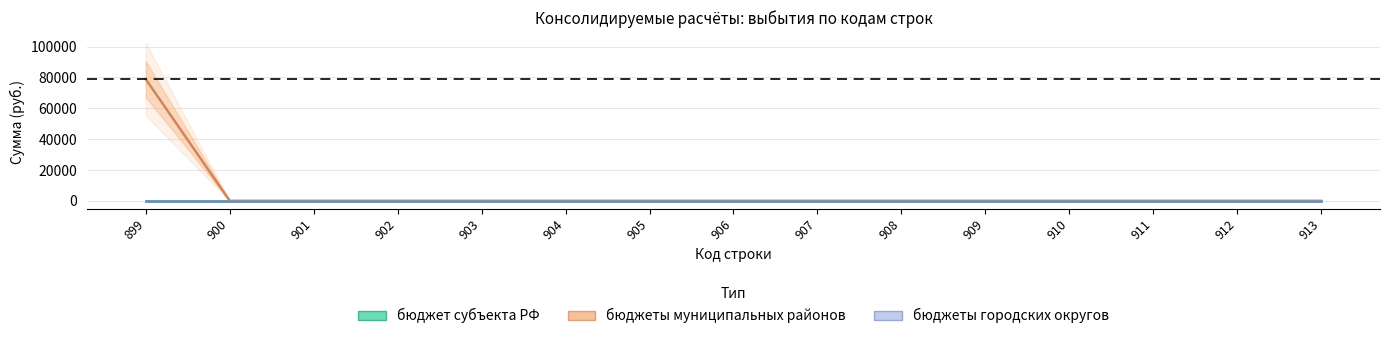

Which series has the largest range (max minus min)?

бюджеты муниципальных районов